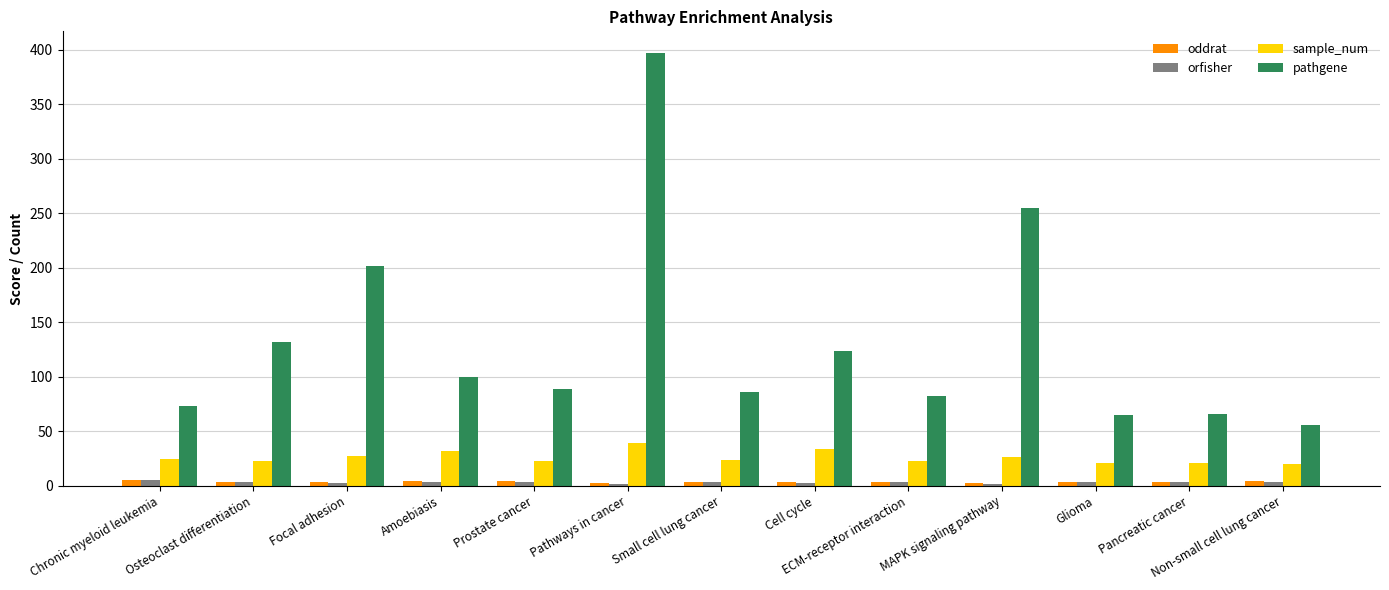

How many groups of bars are there?

13